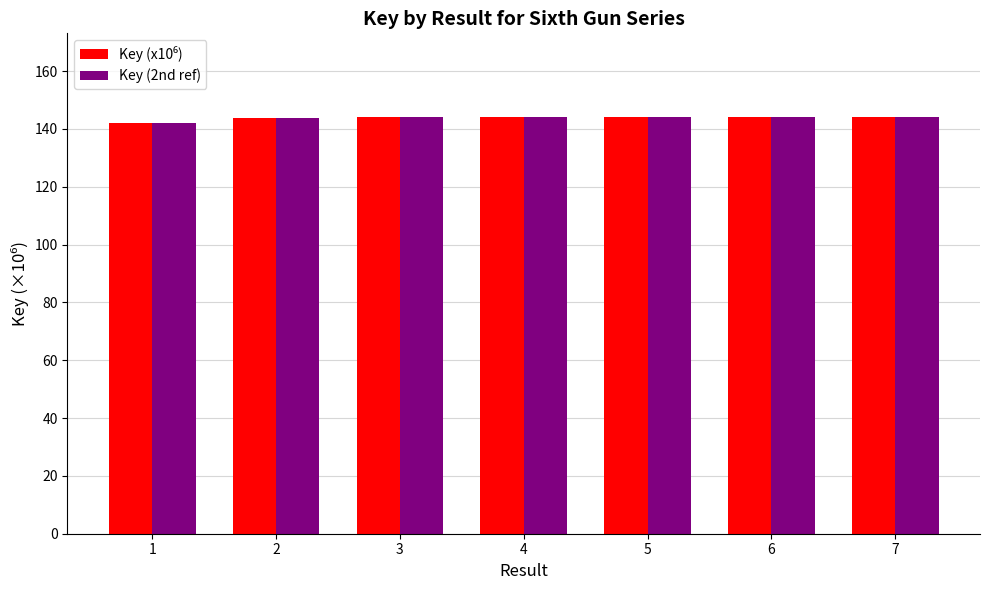

Which category has the lowest value across all series?

1